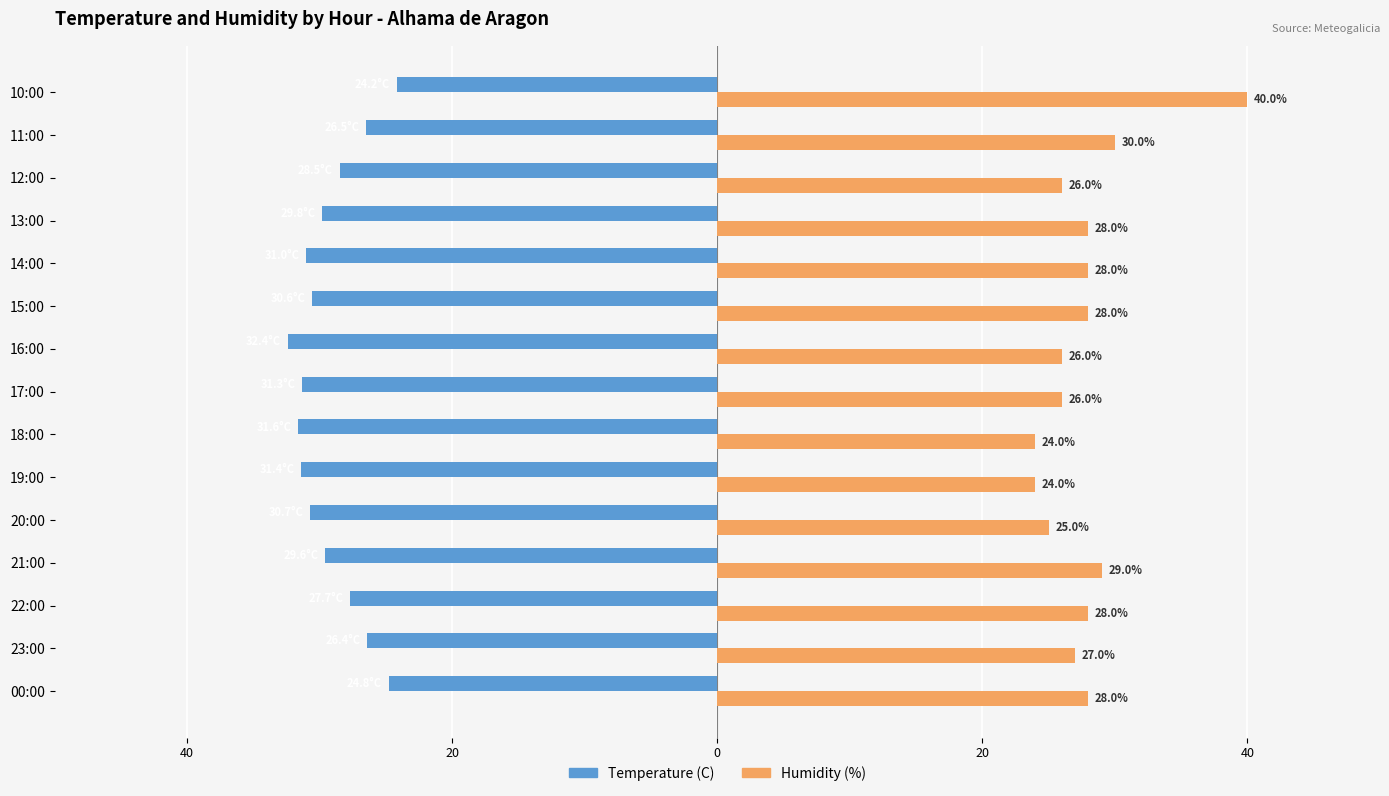

Reading left to right, extract all data points from this chart.

Temperature (C): -24.8	-26.4	-27.7	-29.6	-30.7	-31.4	-31.6	-31.3	-32.4	-30.6	-31.0	-29.8	-28.5	-26.5	-24.2
Humidity (%): 28.0	27.0	28.0	29.0	25.0	24.0	24.0	26.0	26.0	28.0	28.0	28.0	26.0	30.0	40.0